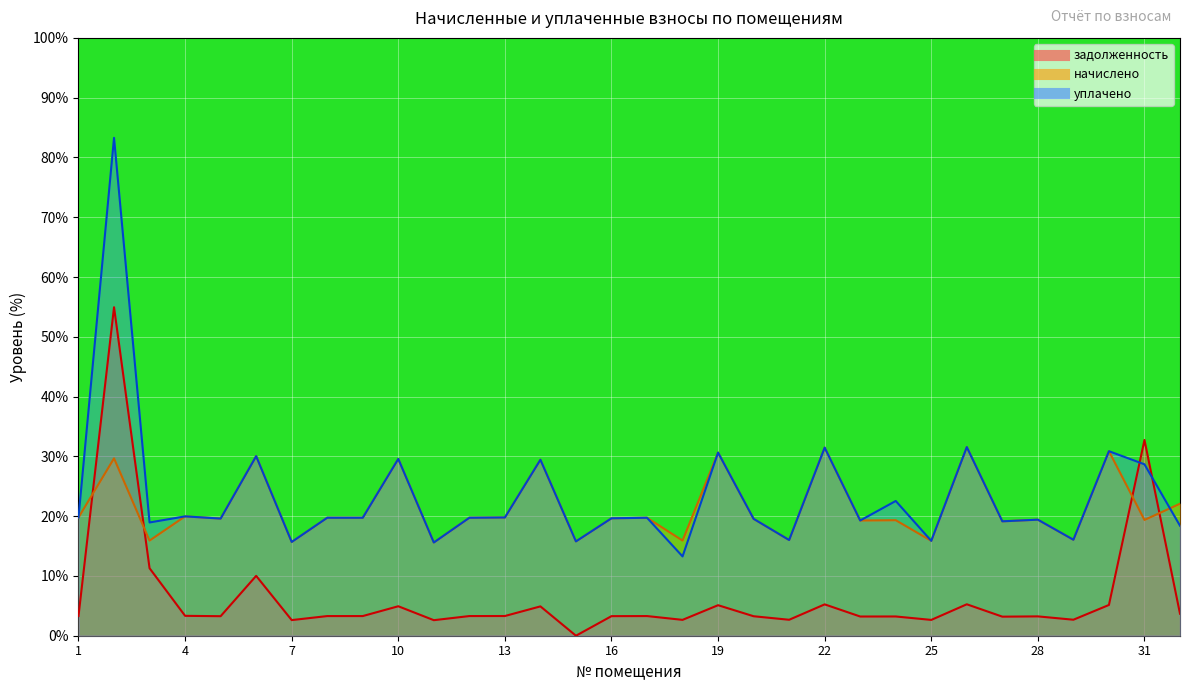

What is the minimum value for начислено?

15.6